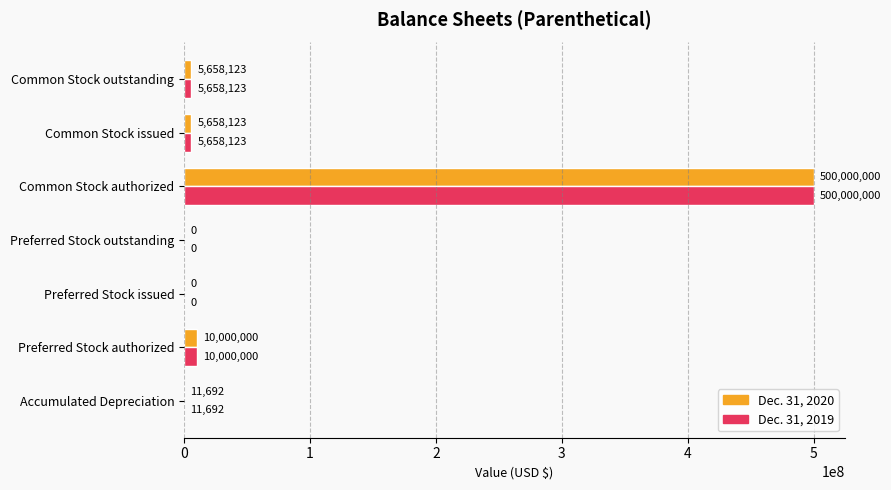

Is the value of Dec. 31, 2019 at Common Stock issued greater than the value of Dec. 31, 2020 at Preferred Stock authorized?

No